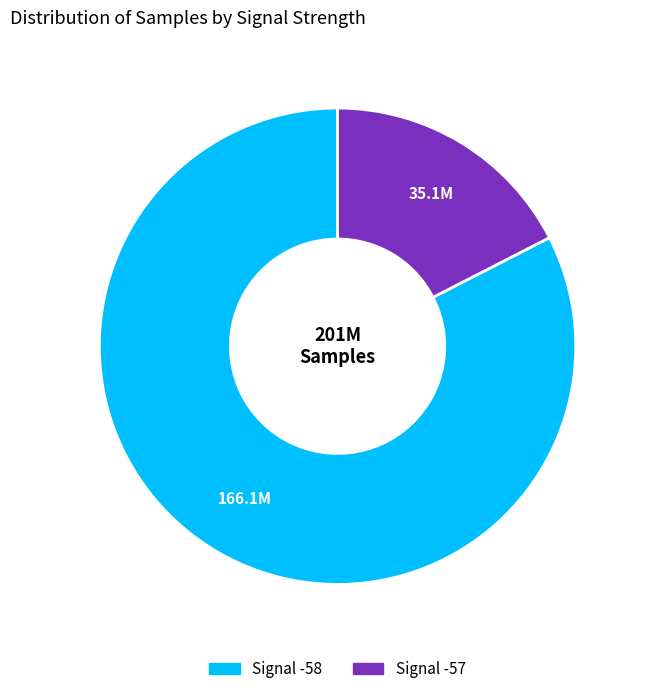

Is there any slice that represents more than half of the pie?

Yes